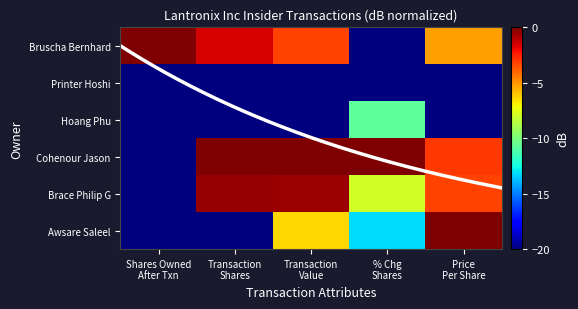

What is the average value of the Awsare Saleel series?

-11.9